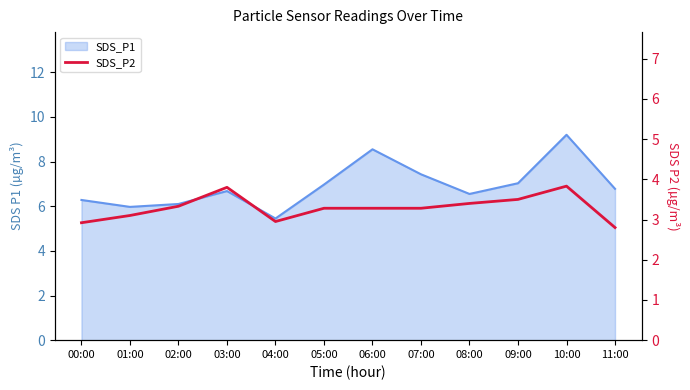

True or false: the data shows 3.8 at 03:00.

True